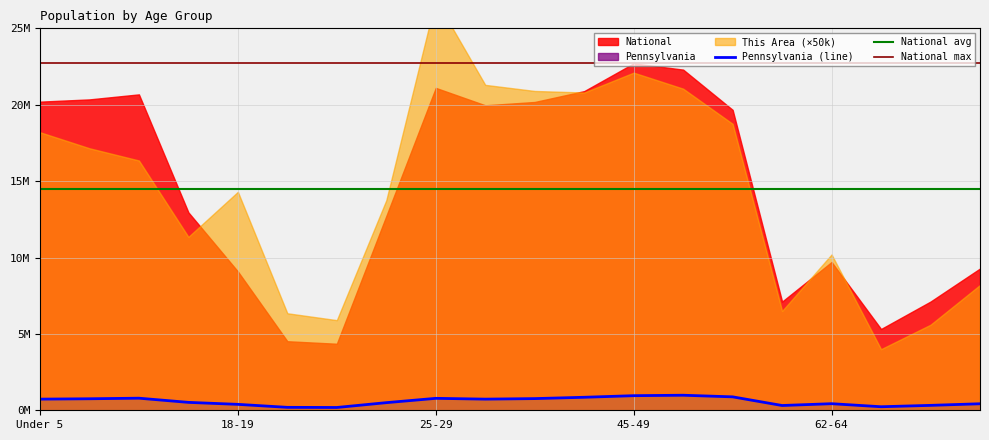

At which label does National first exceed 19664805?

Under 5